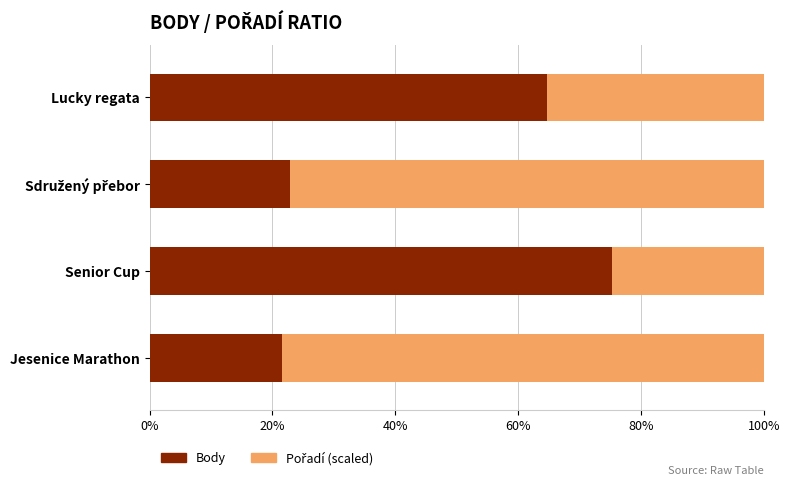

What is the sum of all Body values?

184.4